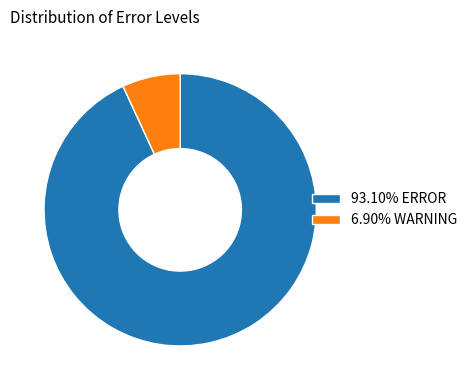

Combined, do 93.10% ERROR and 6.90% WARNING account for over 50%?

Yes